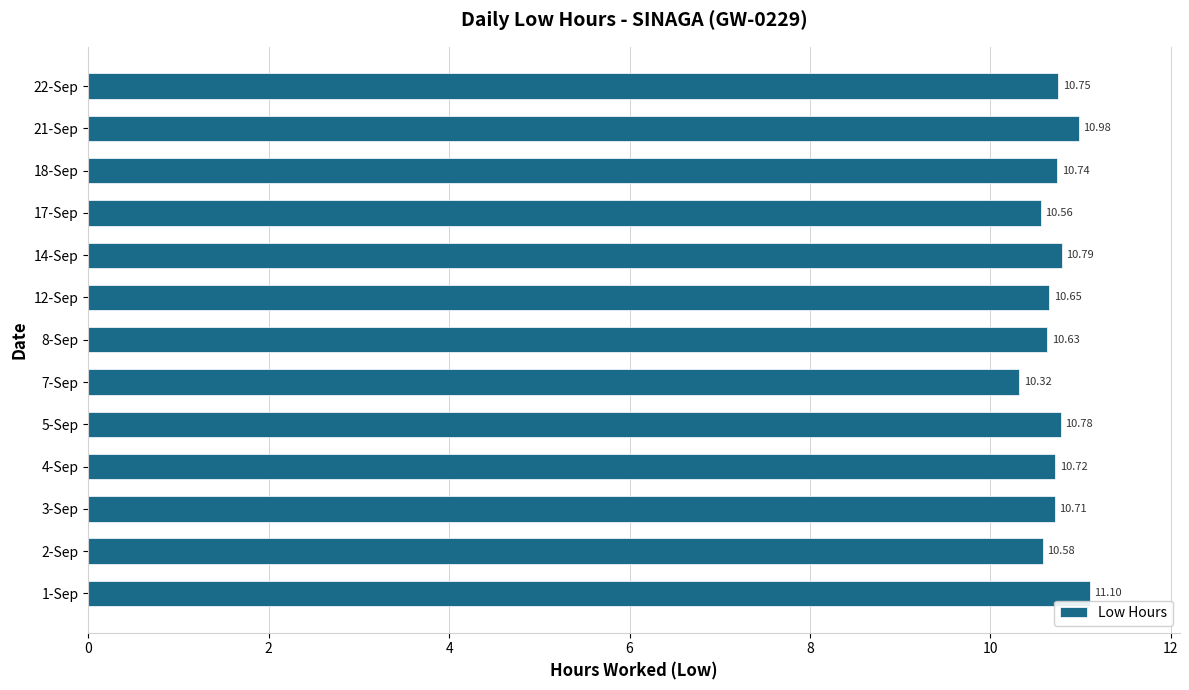

List the labels in order of value, largest first.

1-Sep, 21-Sep, 14-Sep, 5-Sep, 22-Sep, 18-Sep, 4-Sep, 3-Sep, 12-Sep, 8-Sep, 2-Sep, 17-Sep, 7-Sep